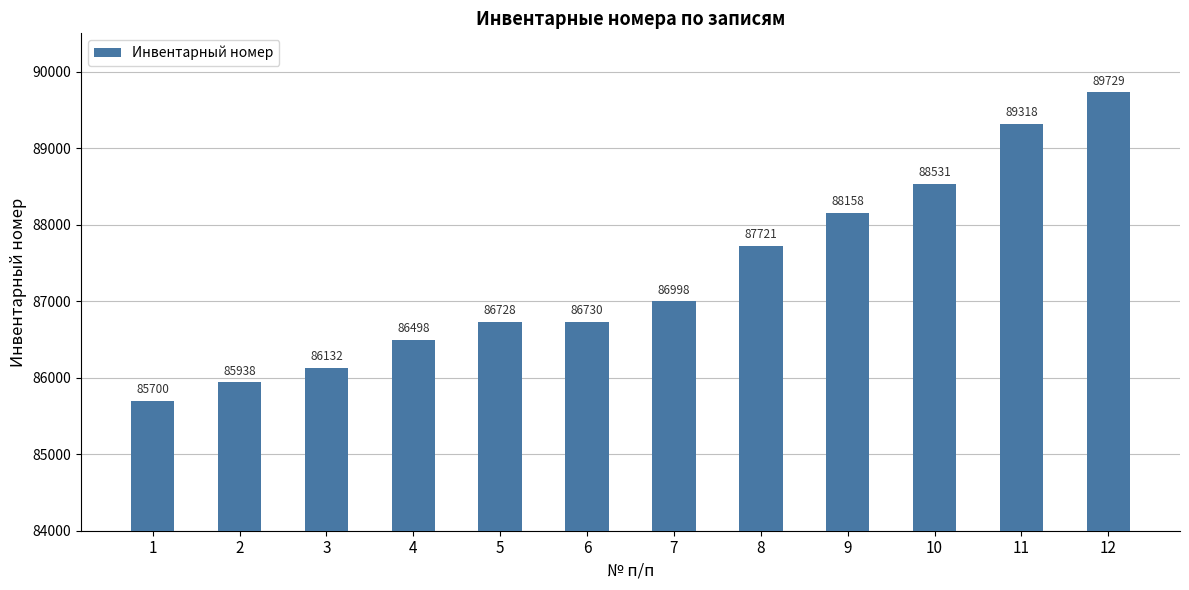

What is the ratio of the value at 6 to the value at 8?

1.0